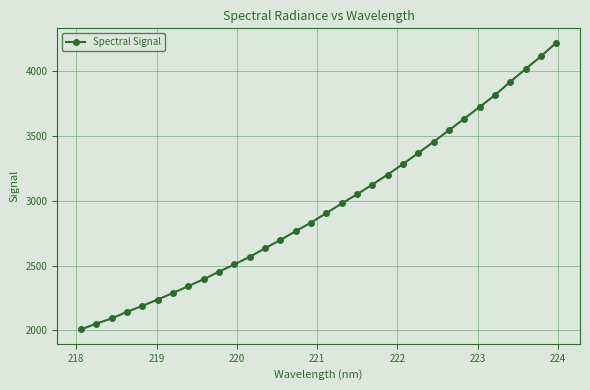

Count the number of values greater than 2906.

16